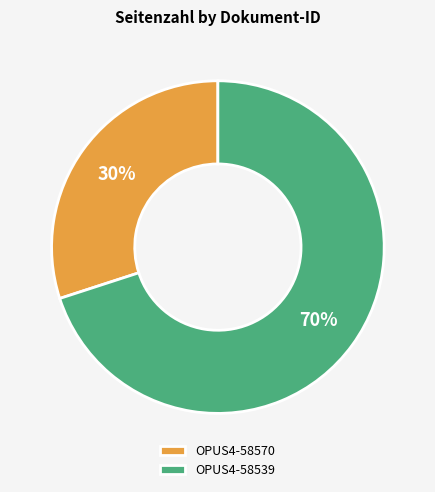

What is the smallest slice in the pie chart?

OPUS4-58570